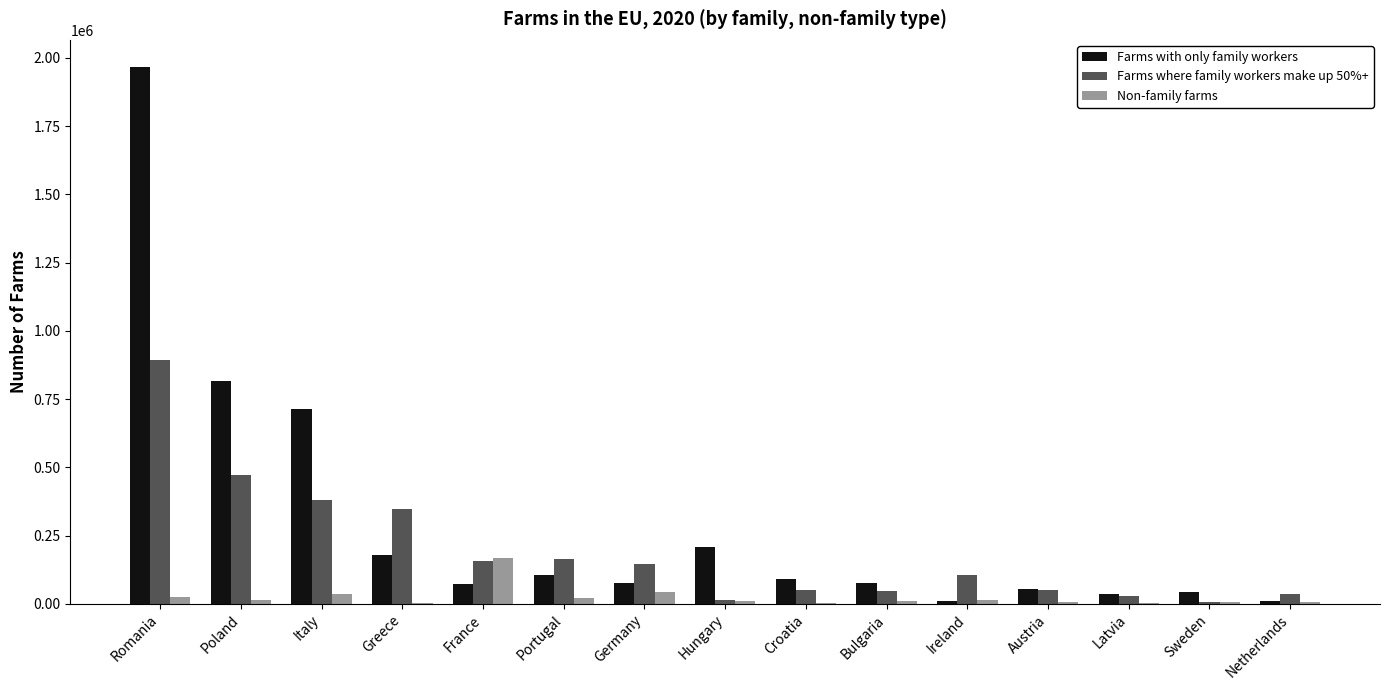

At which category does the chart reach its peak across all series?

Romania